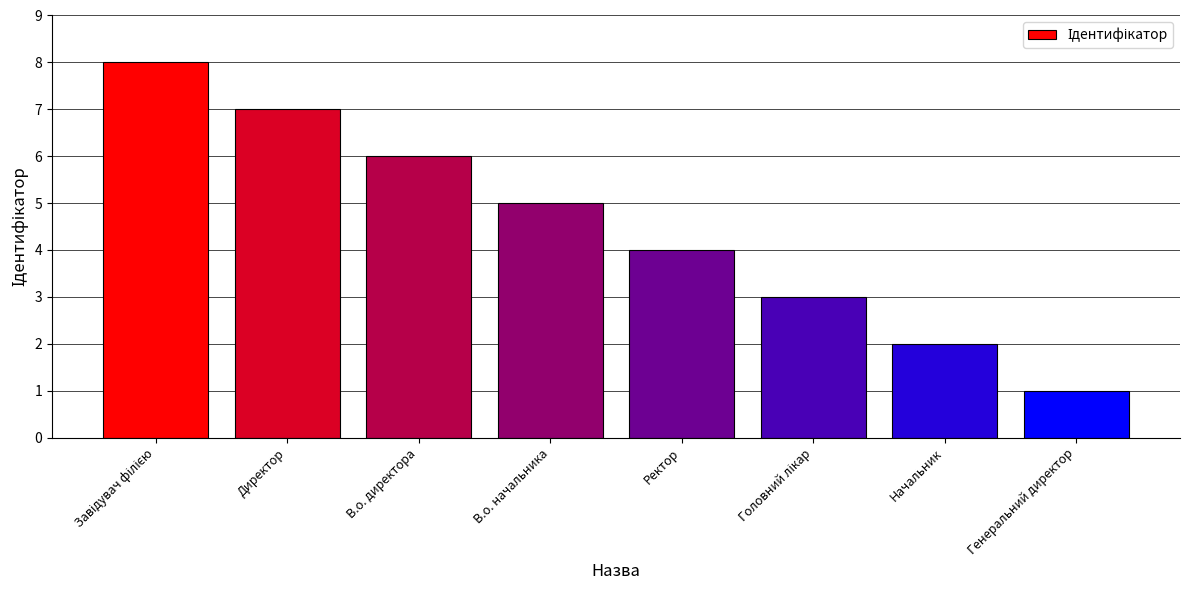

What is the maximum value shown in the chart?

8